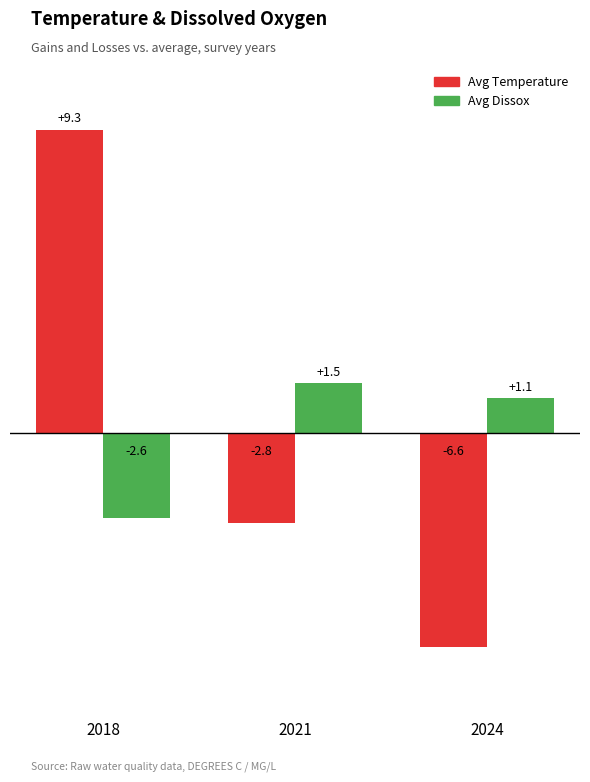

True or false: Avg Dissox has a value of -4.1 at 2018.

False